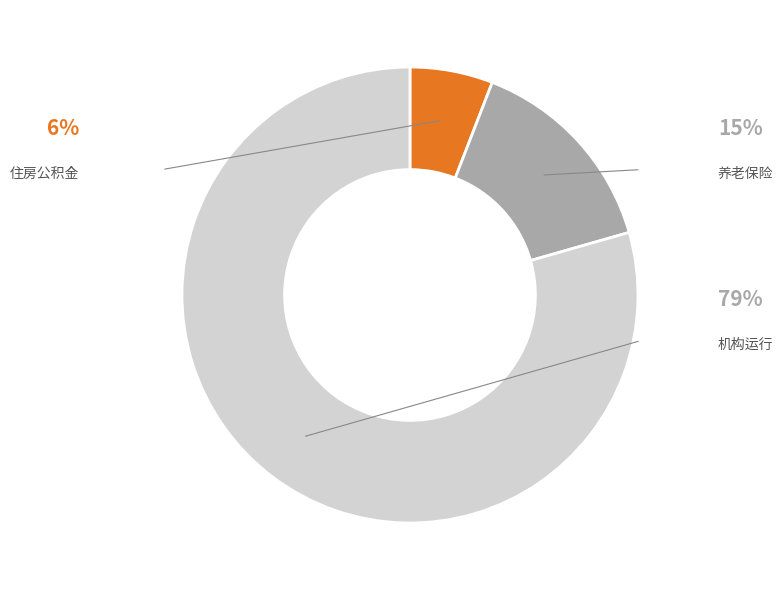

Is there a majority slice in this chart?

Yes